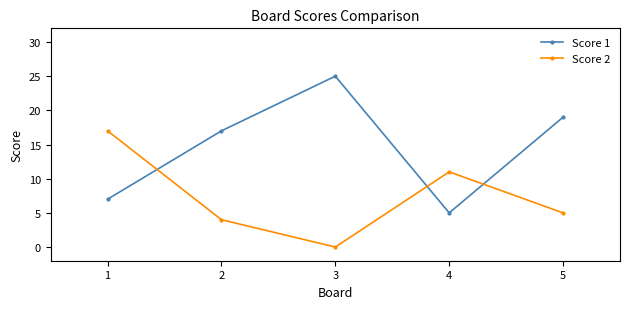

Where is Score 1 nearest to the value 15?

2